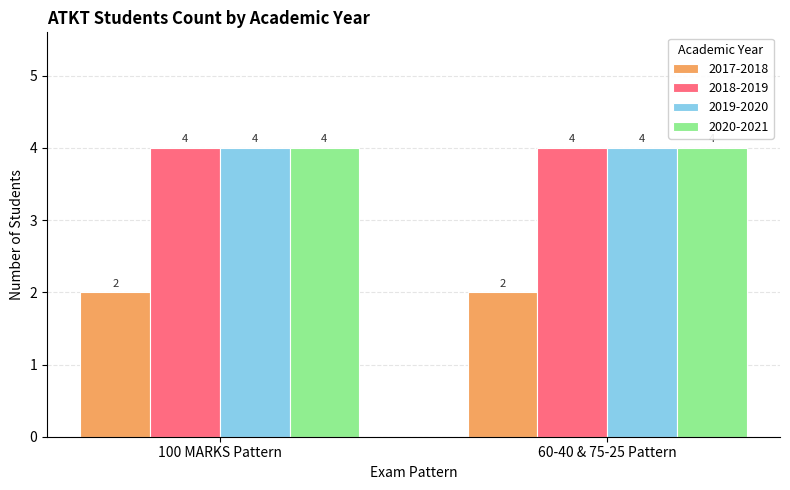

What is the spread (max minus min) of values at 60-40 & 75-25 Pattern?

2